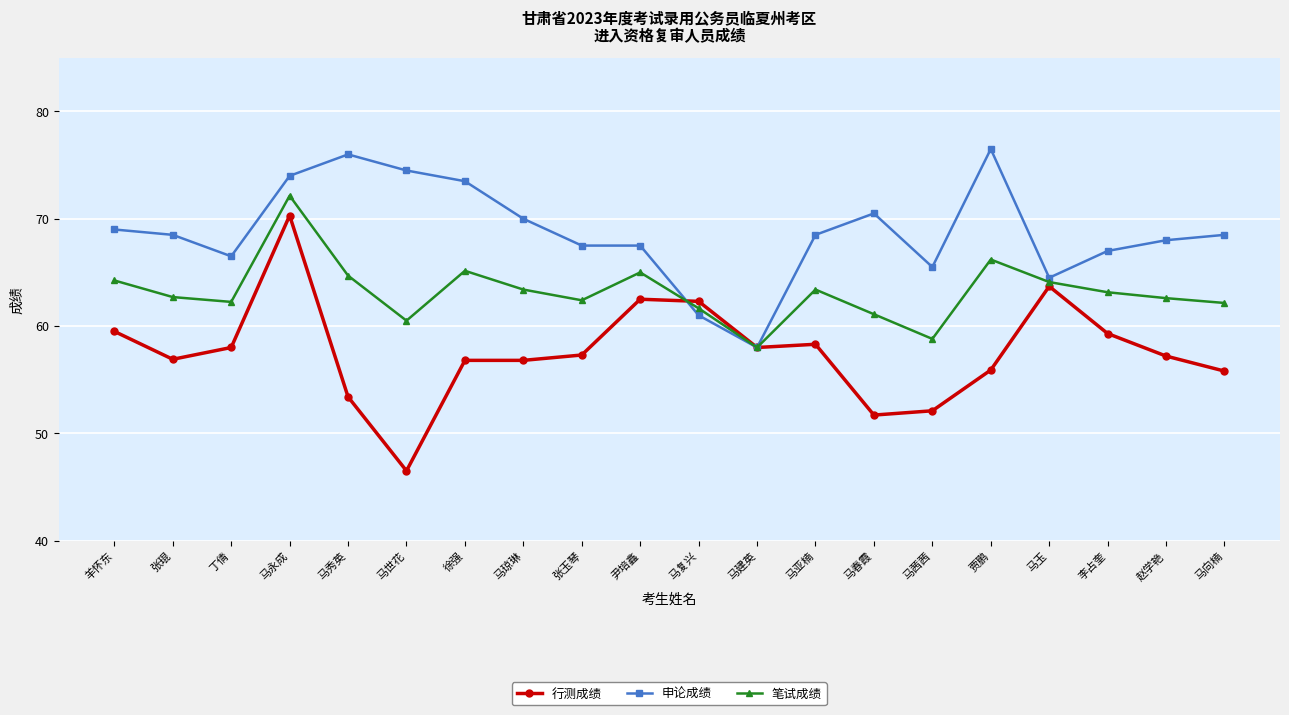

At how many categories does at least one series exceed 63?

18